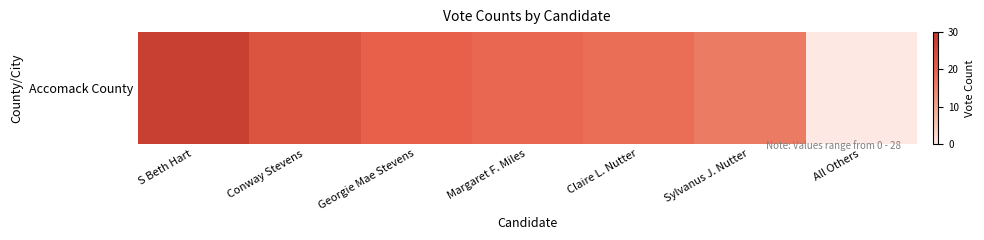

Reading left to right, what are all the values shown in this chart?

28	23	20	19	18	16	0